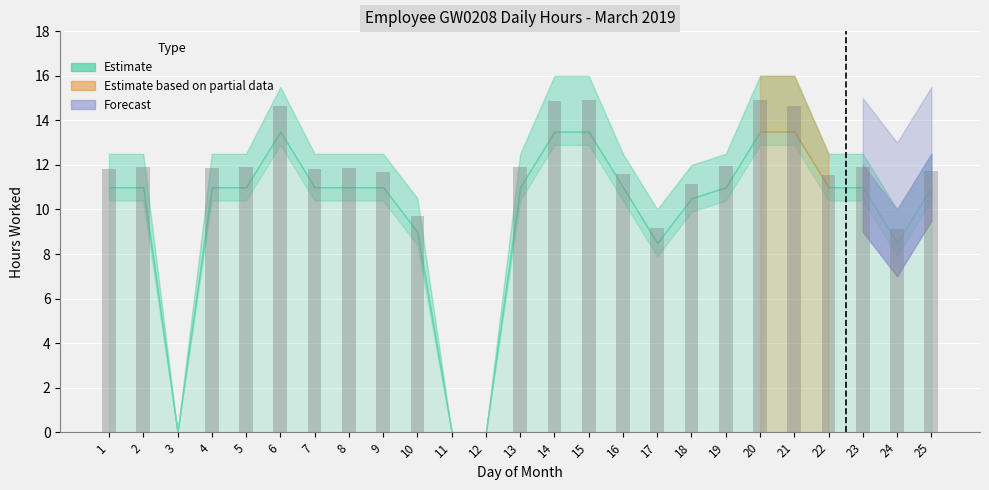

What is the ratio of the value at 23 to the value at 15?

0.8